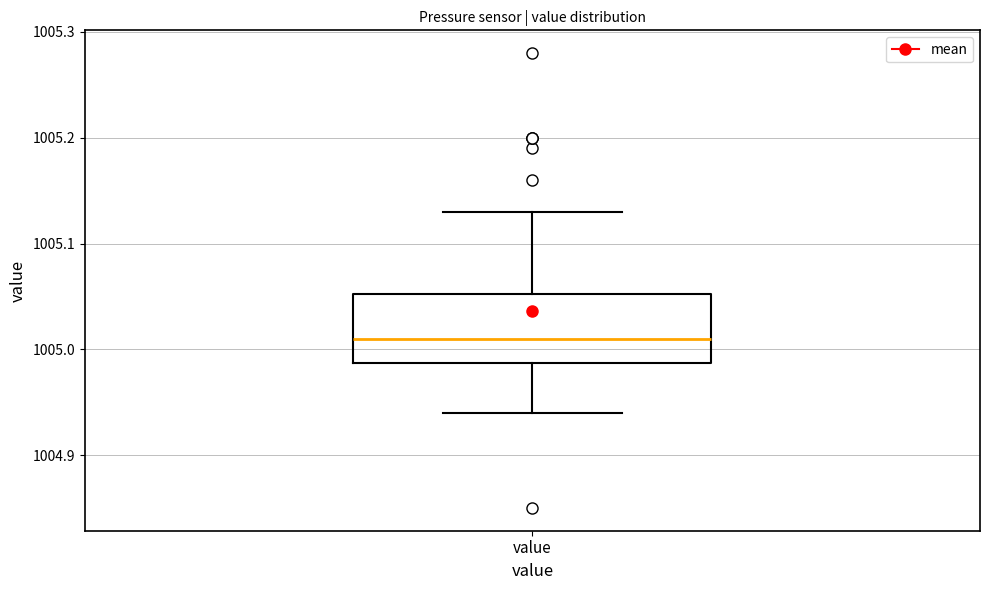

Transcribe this box plot: give where the median line is, the range the box spans, and where the two whiskers end, as read against the y-axis. The values are not printed on the chart, so give them approximately, as read against the axis.

median 1005.01, box 1004.99 to 1005.05, whiskers 1004.94 to 1005.13